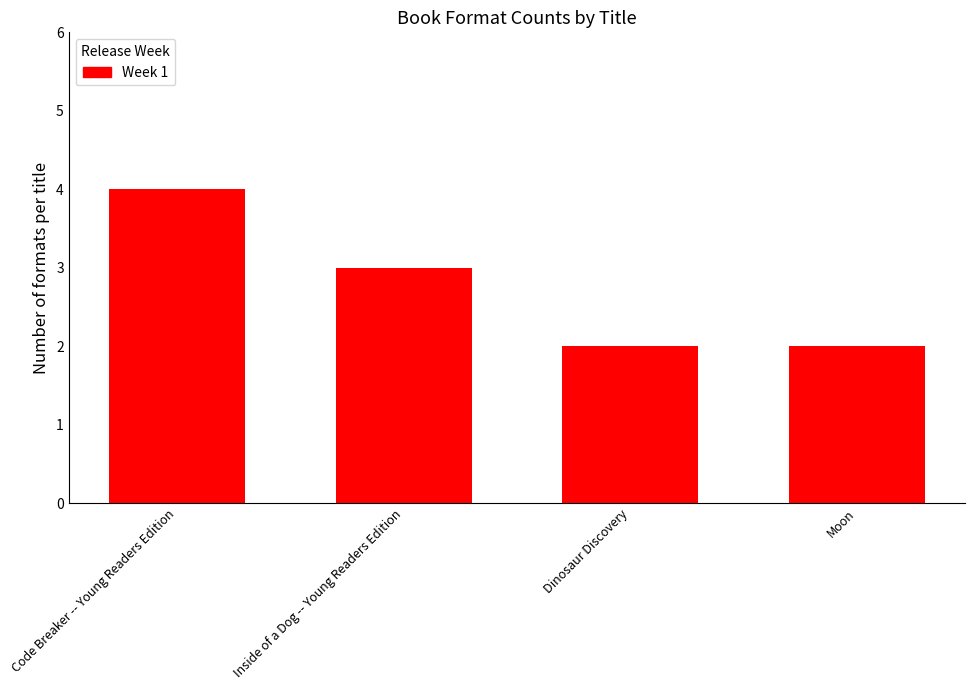

What is the approximate value at Inside of a Dog -- Young Readers Edition?

3